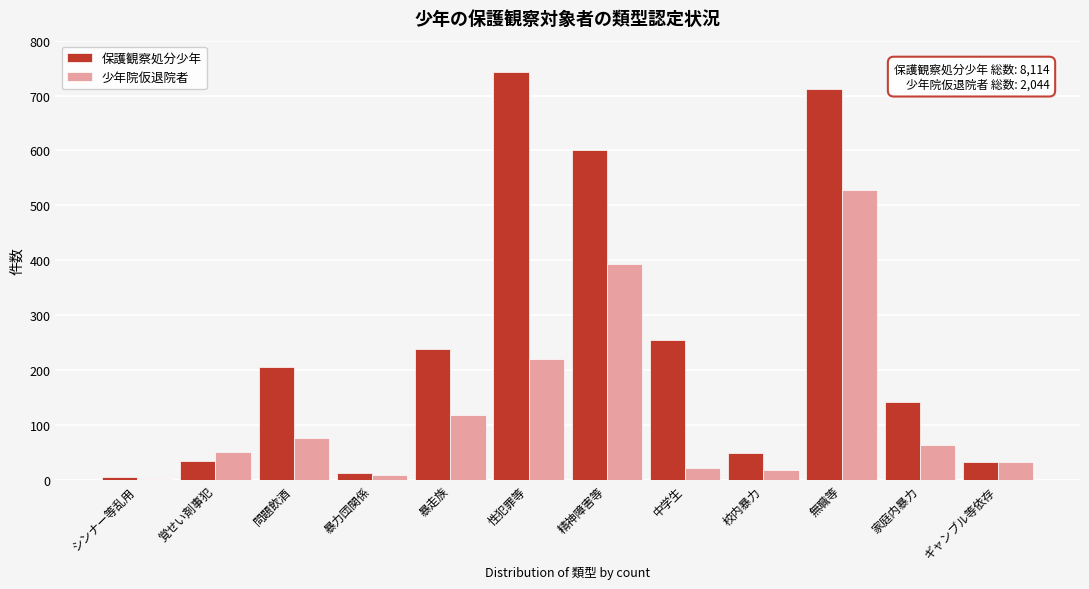

True or false: 保護観察処分少年 has a value of 142 at 家庭内暴力.

True